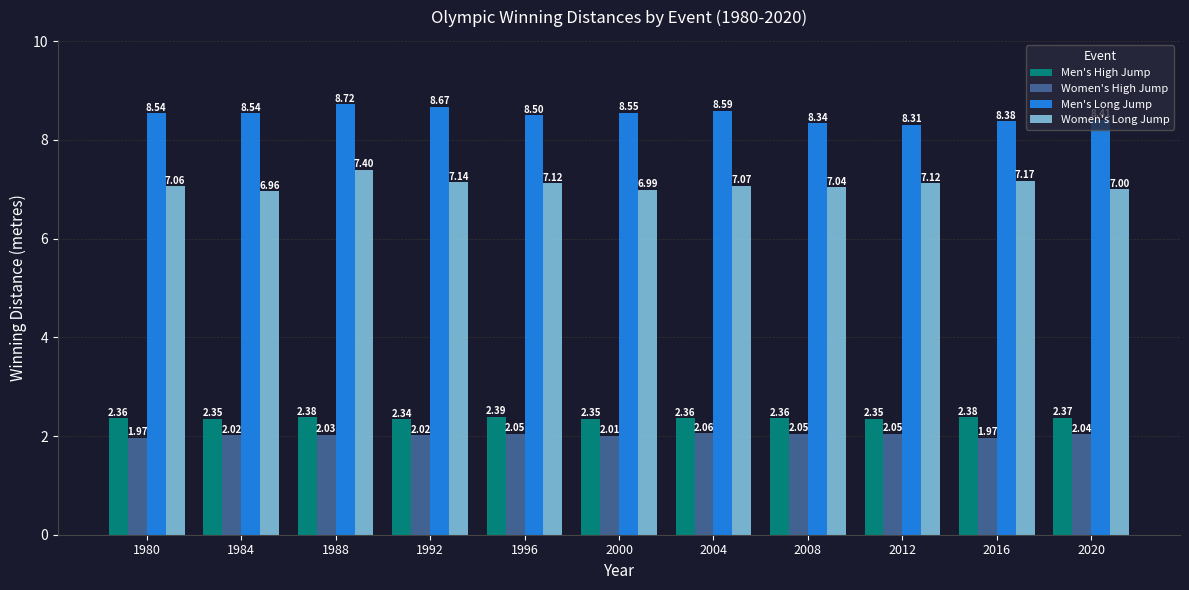

Rank the series by their maximum value, from lowest to highest.

Women's High Jump, Men's High Jump, Women's Long Jump, Men's Long Jump